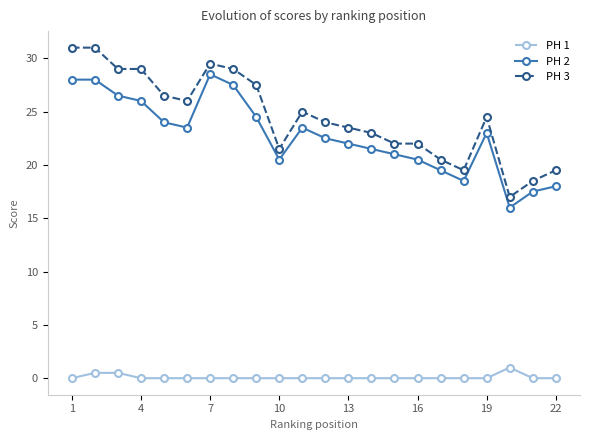

True or false: PH 2 has more than 1 points higher than both neighbors.

True